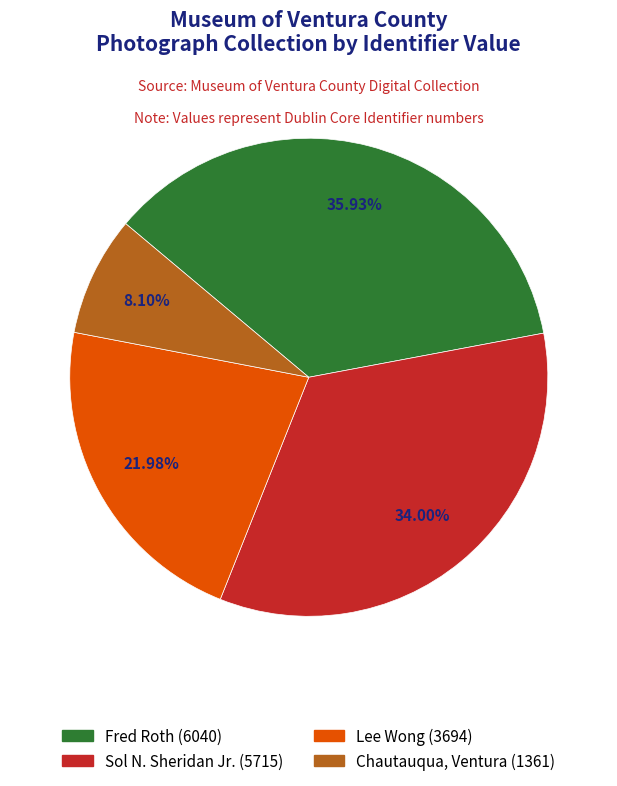

What percentage is NOT represented by Chautauqua, Ventura?

91.9%